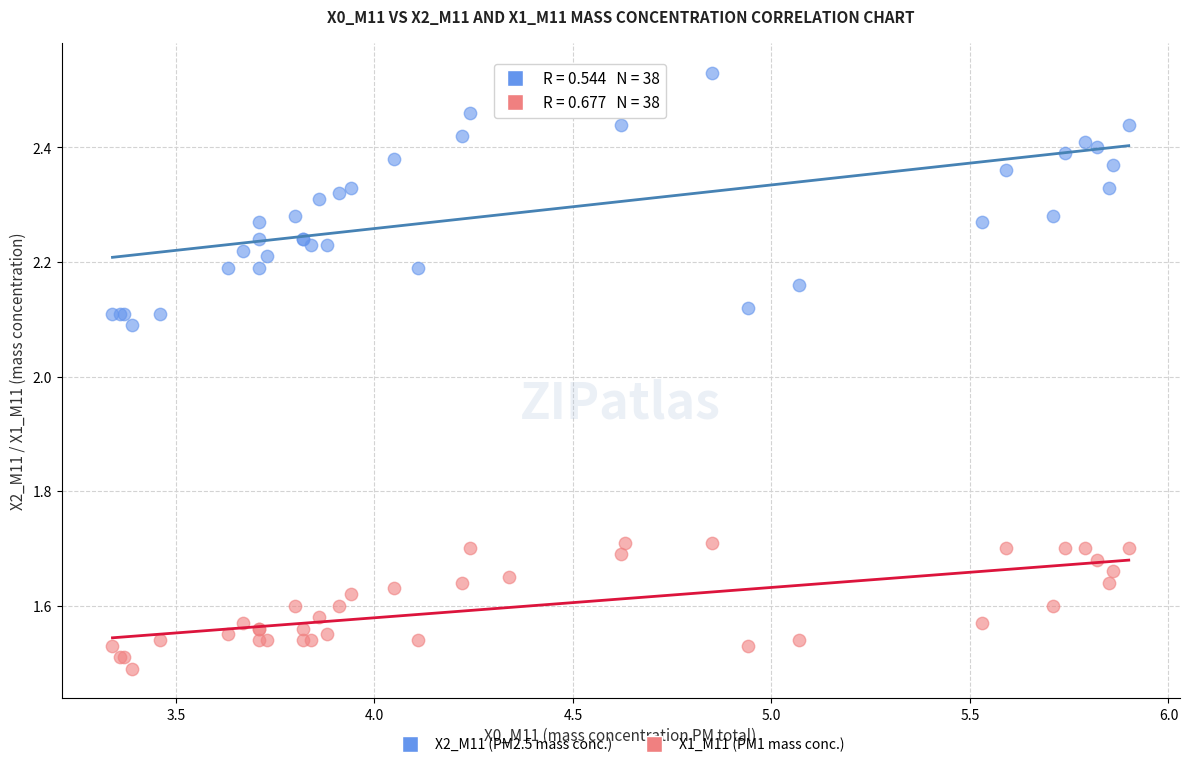

Which series reaches the maximum Y coordinate?

X2_M11 (PM2.5 mass conc.)